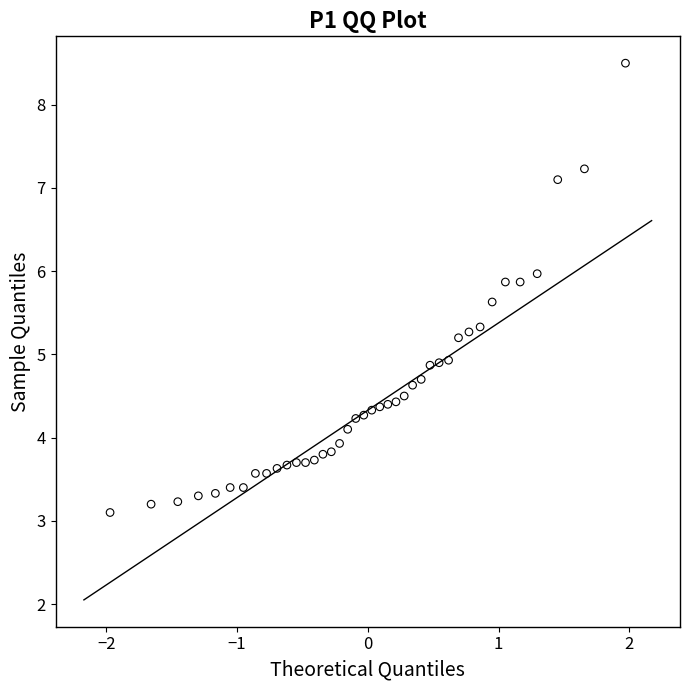

What is the range of Y values (max minus min)?

5.4